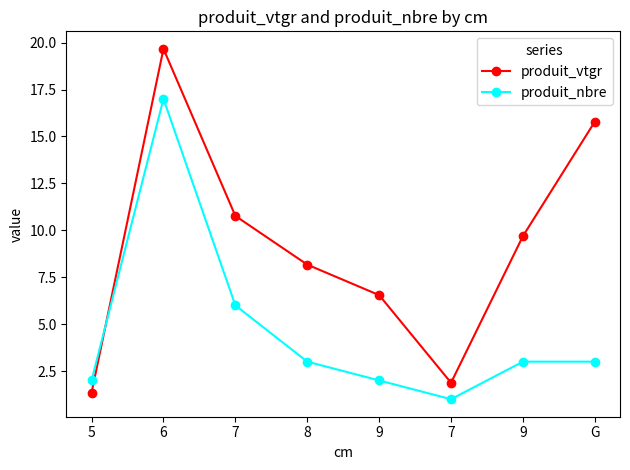

Count the number of data series in this chart.

2